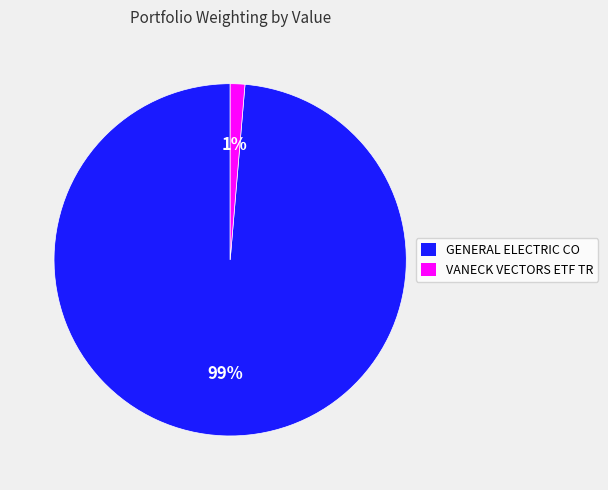

True or false: GENERAL ELECTRIC CO accounts for 99% of the total.

True